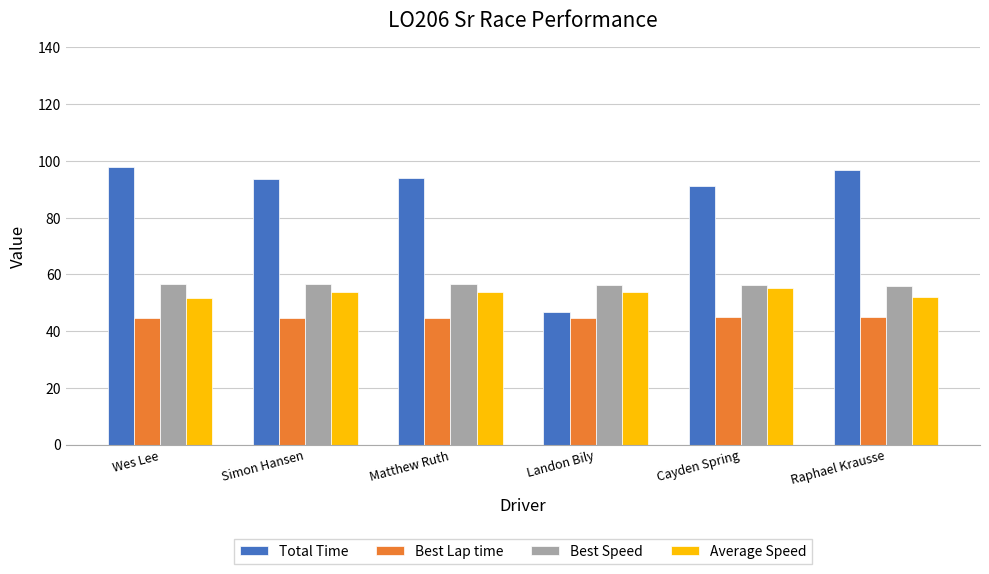

True or false: Best Lap time has a value of 65.3 at Raphael Krausse.

False